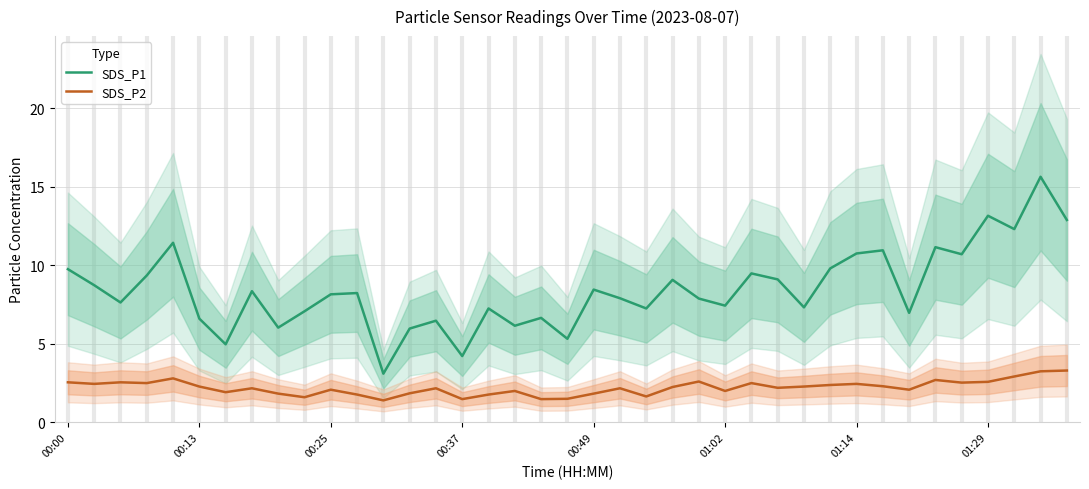

True or false: SDS_P2 and SDS_P1 intersect in this chart.

False